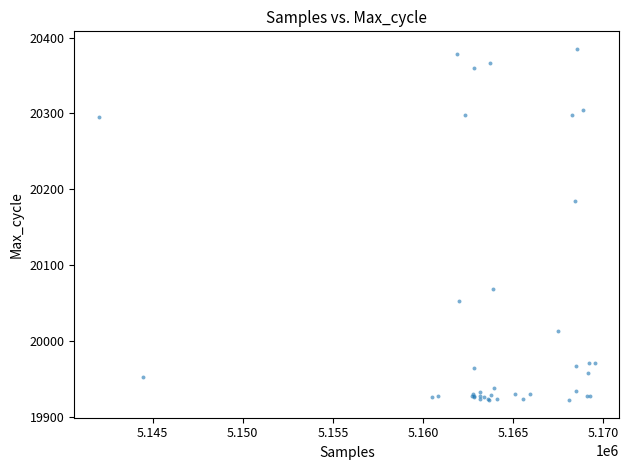

What Y value in the scatter plot is closest to 20153?

20184